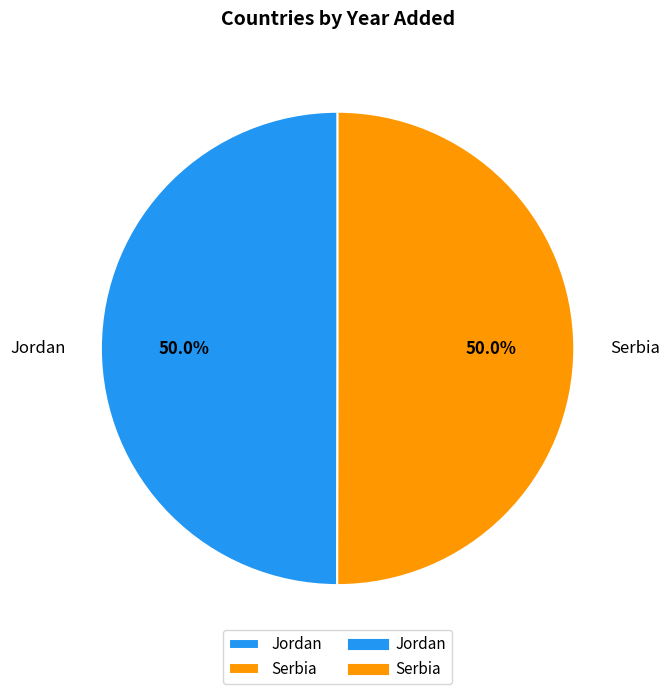

The Jordan slice represents 50% of the pie. True or false?

True